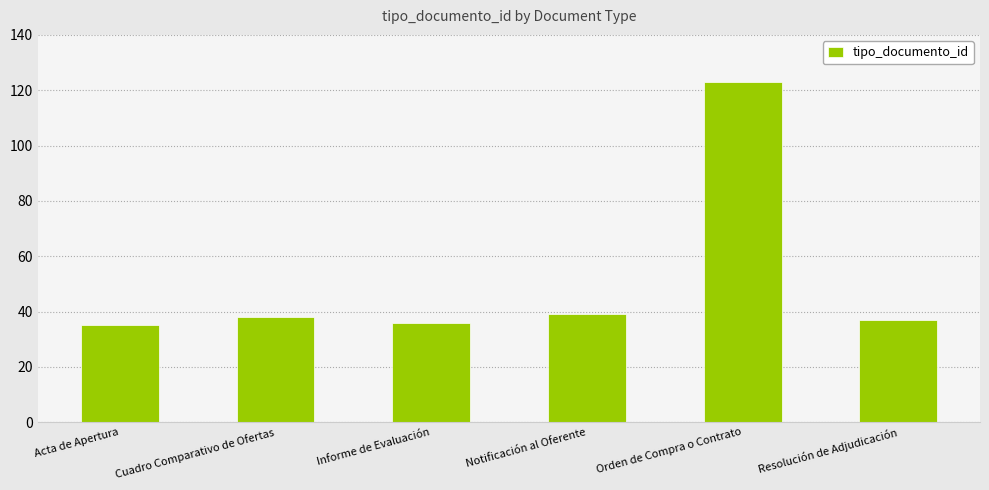

Between Acta de Apertura and Orden de Compra o Contrato, which is larger?

Orden de Compra o Contrato